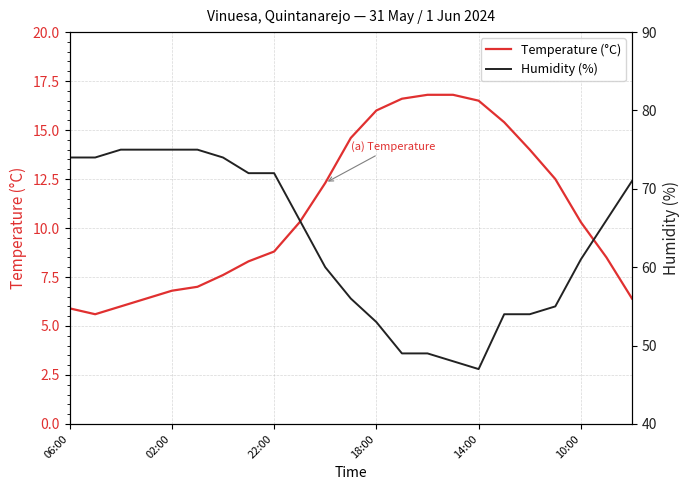

Does the chart have visible grid lines?

Yes